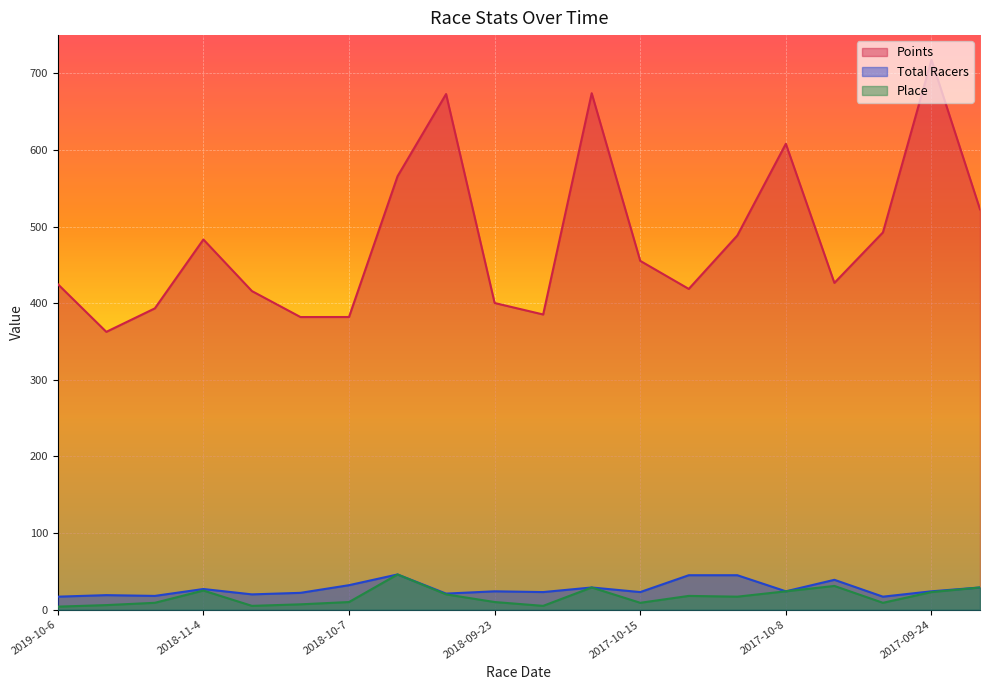

What is the spread (max minus min) of values at 2017-09-17?

493.6